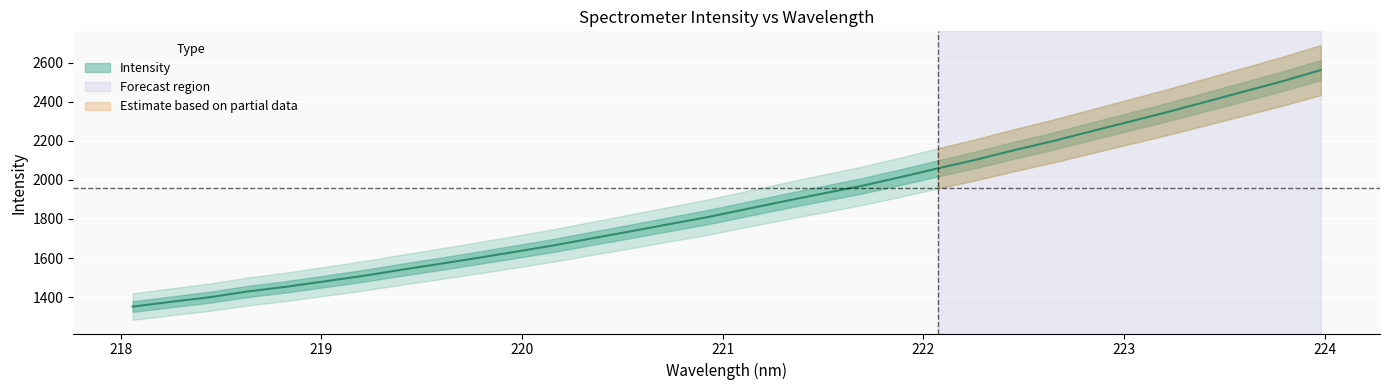

How many lines are shown in the chart?

1